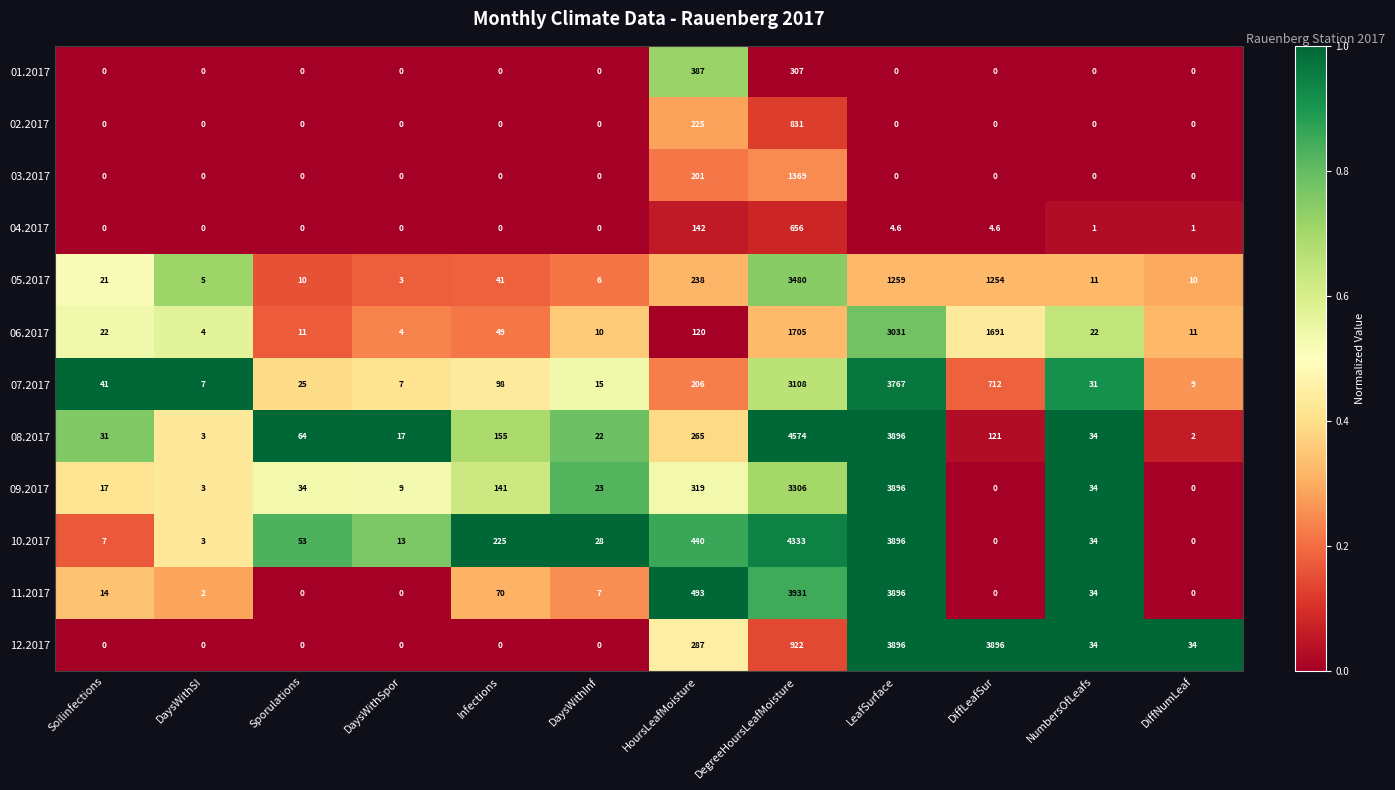

The 04.2017 series shows 0.0 at DaysWithInf. True or false?

True